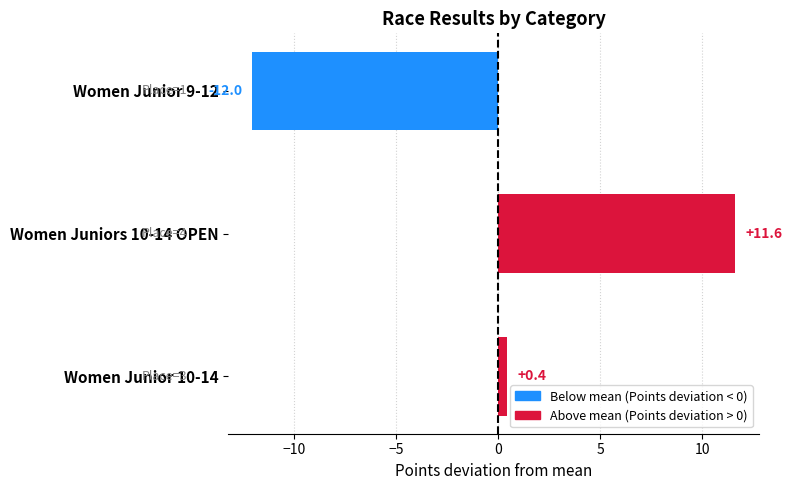

Which category has the lowest value across all series?

Women Junior 9-12